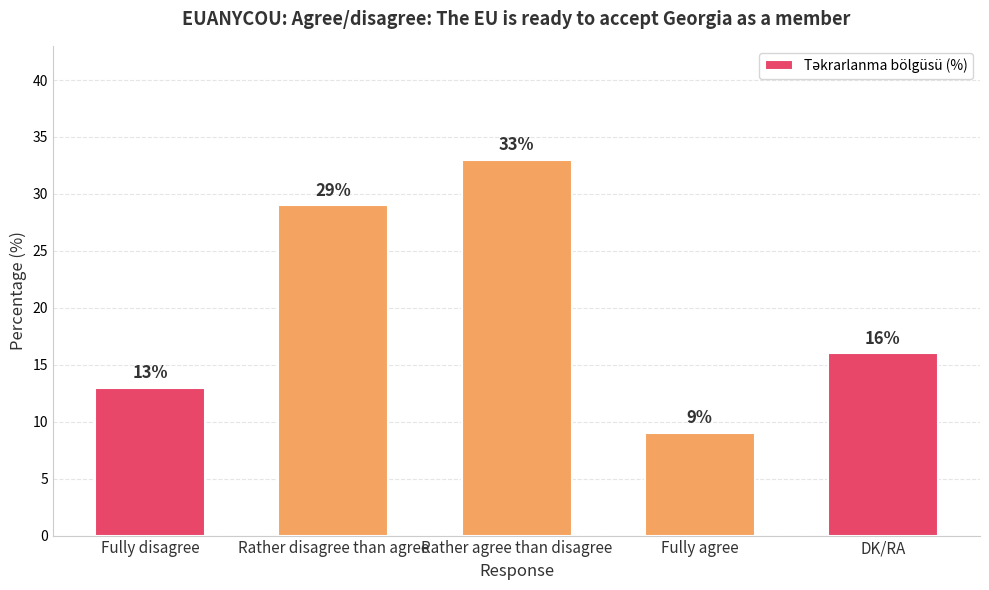

What is the smallest value displayed?

9